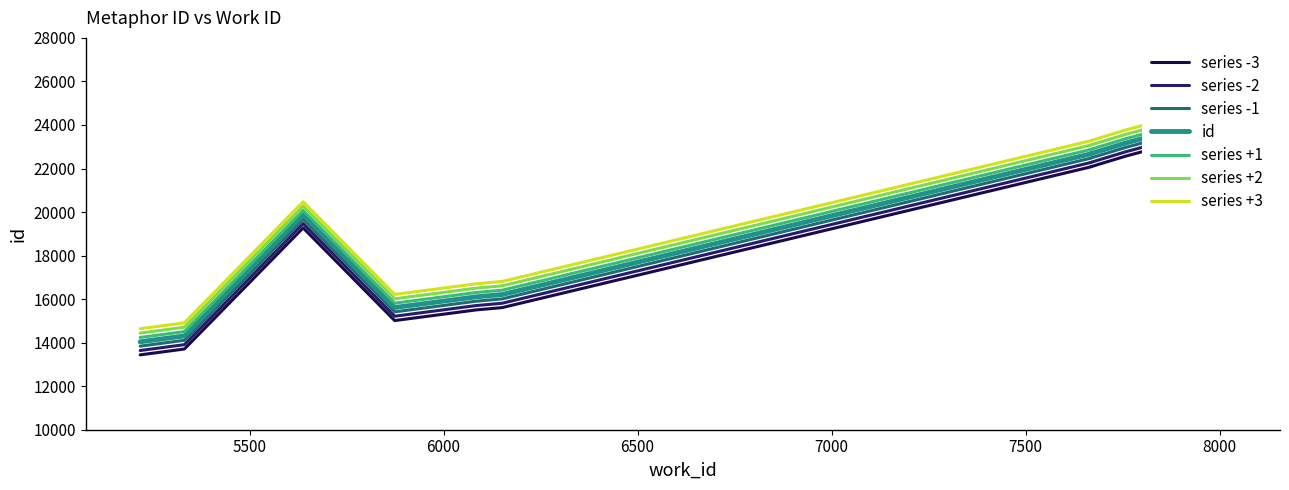

What is the difference between the maximum and minimum values?

10358